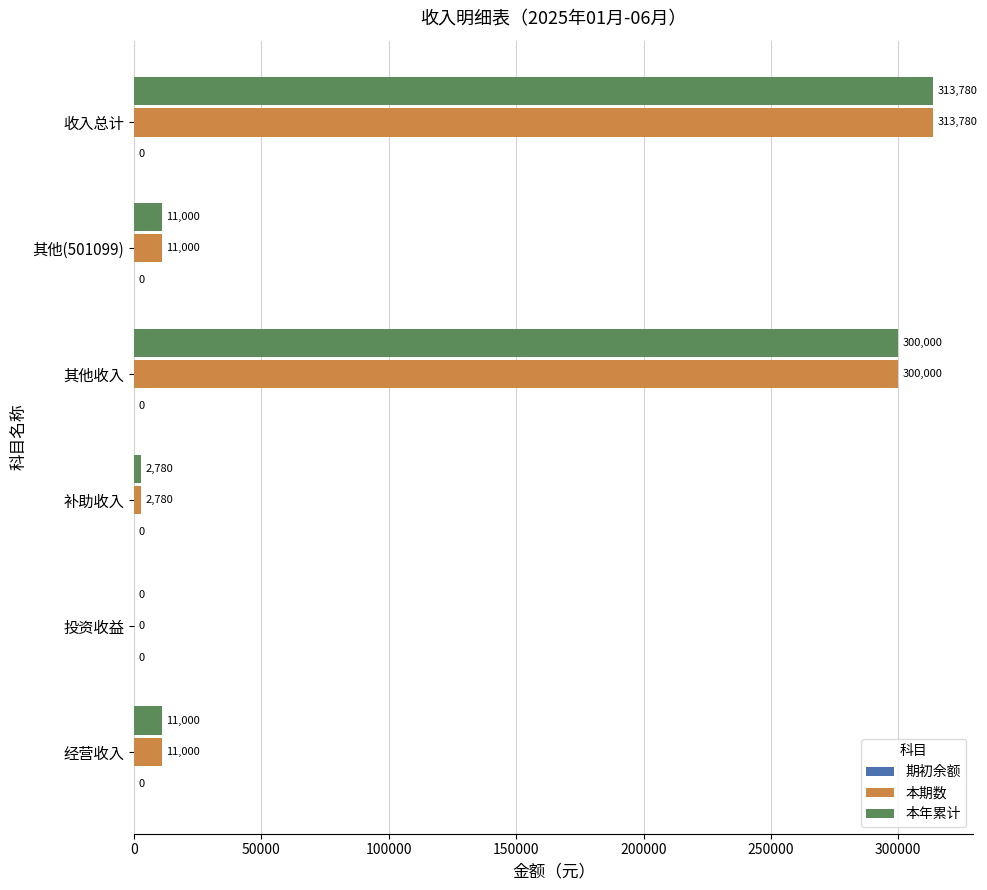

The 本期数 series shows 2780.5 at 补助收入. True or false?

True